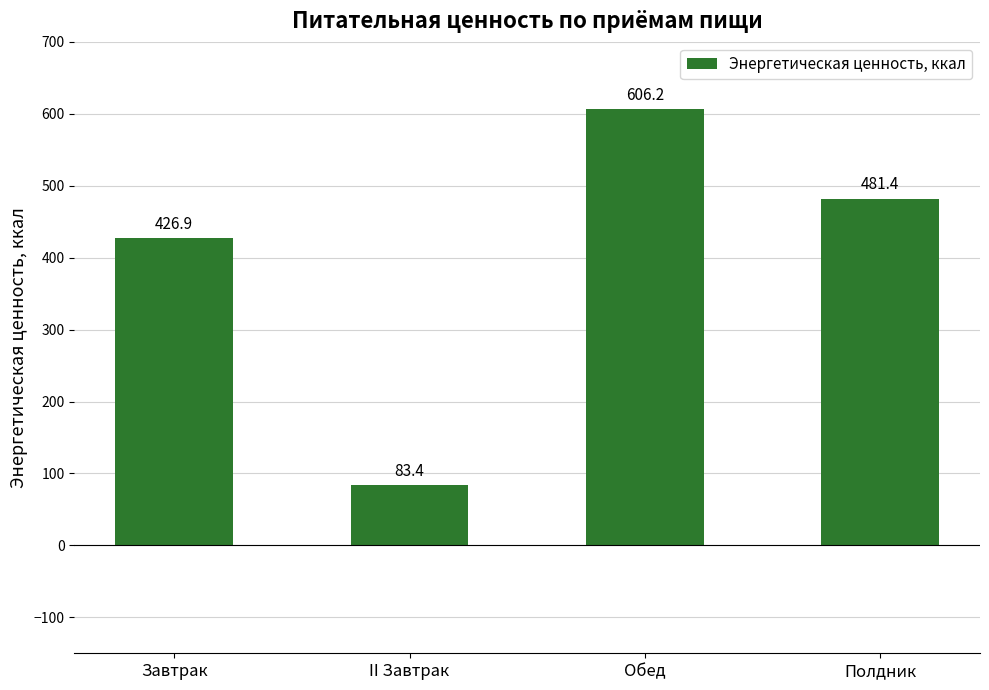

Reading left to right, extract all data points from this chart.

Завтрак=426.9	II Завтрак=83.4	Обед=606.2	Полдник=481.4